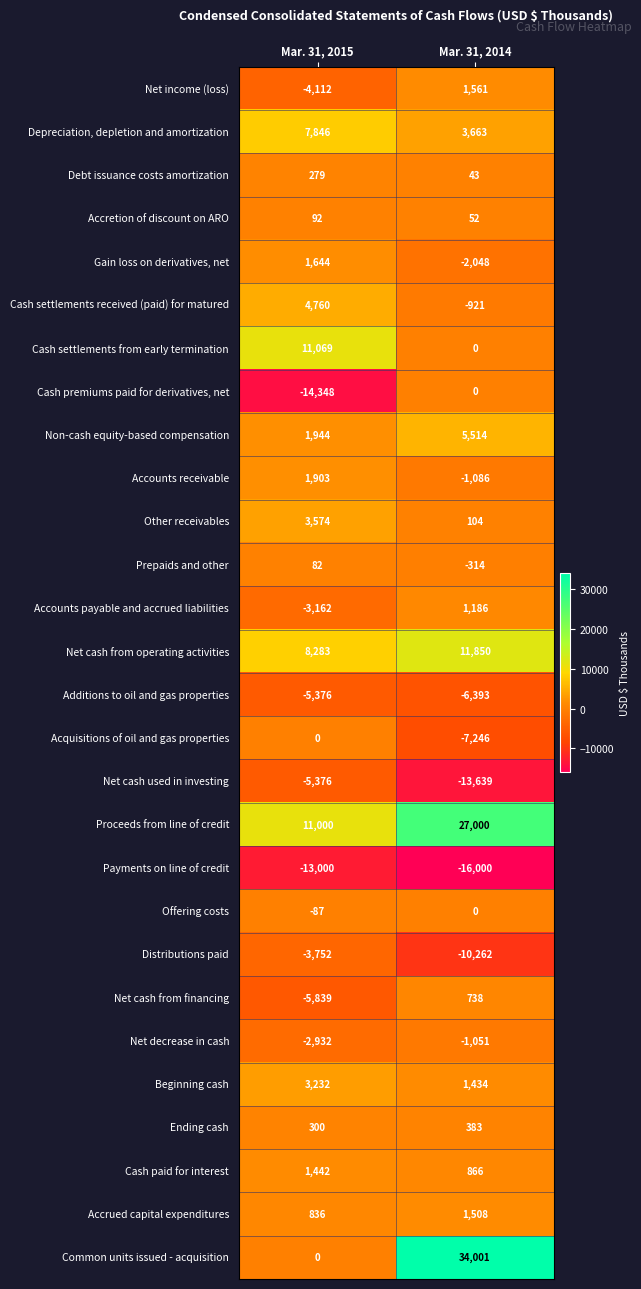

What is the average value of the Cash premiums paid for derivatives, net series?

-7174